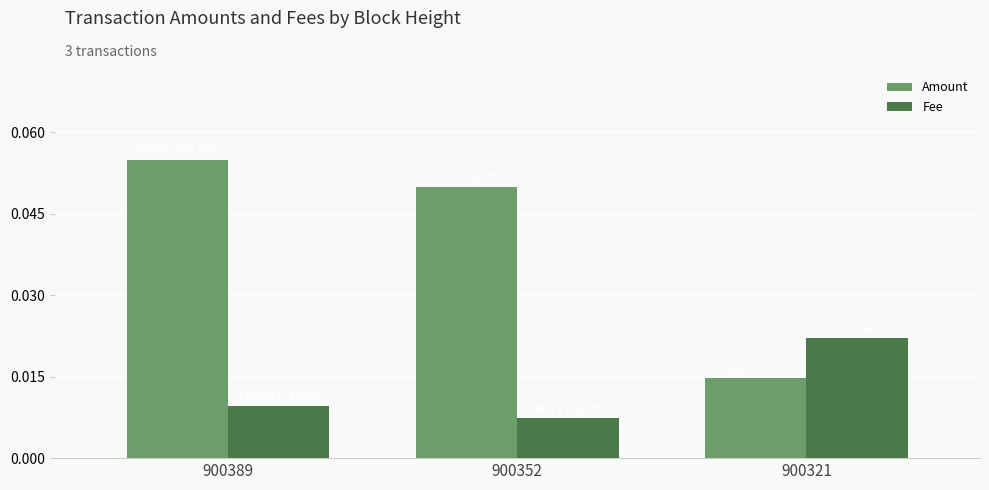

At which category does the chart reach its peak across all series?

900389